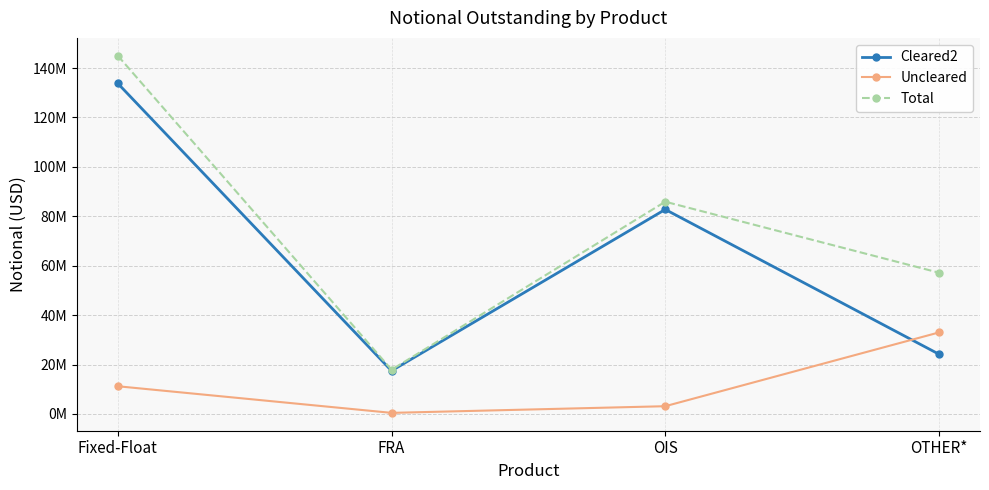

What position from the left is FRA?

2